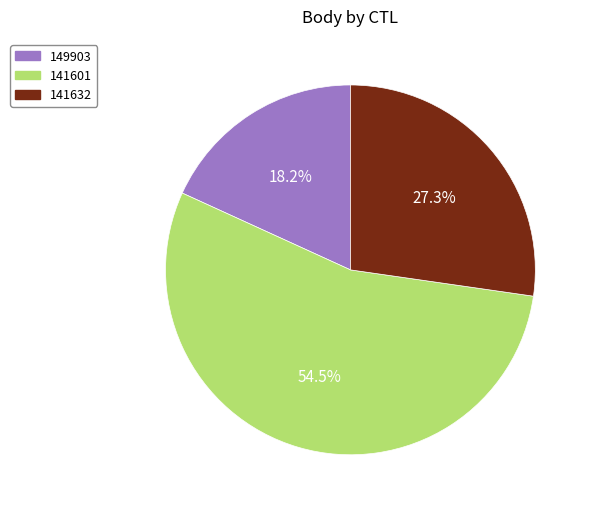

Approximately how many times larger is the value at 141601 compared to 141632?

2.0